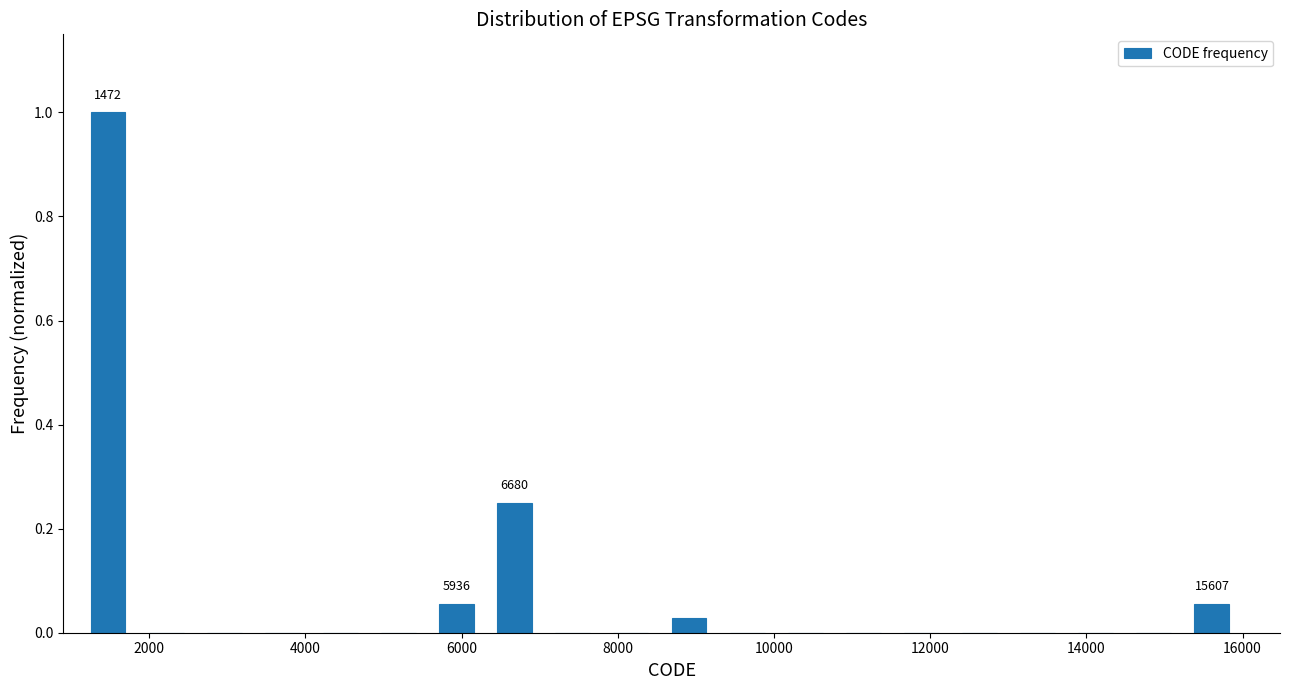

Around what value on the x-axis is the tallest bar? Give the approximate position of its centre, as read against the axis.

1400